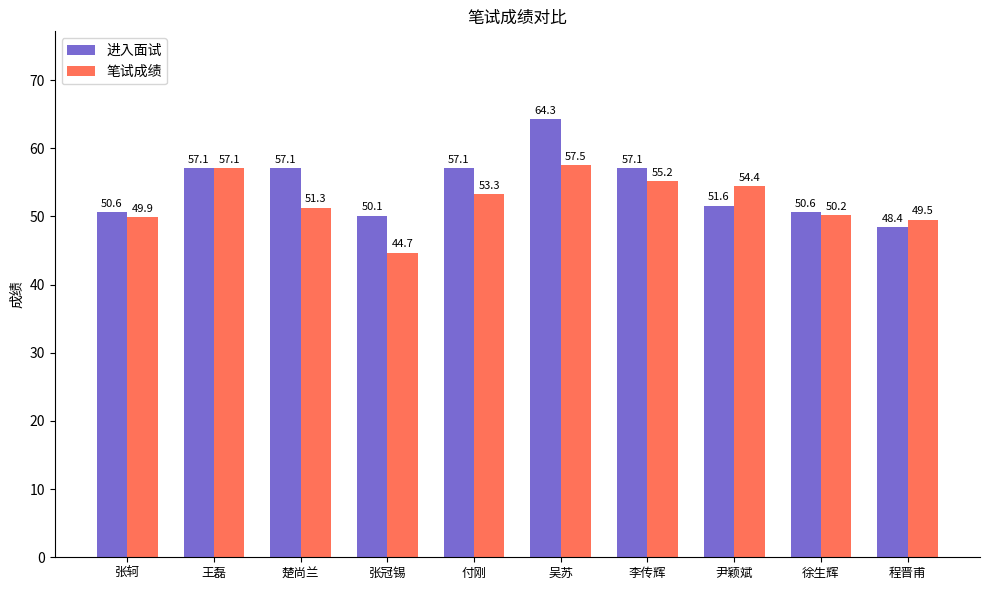

What is the sum of all 笔试成绩 values?

523.1